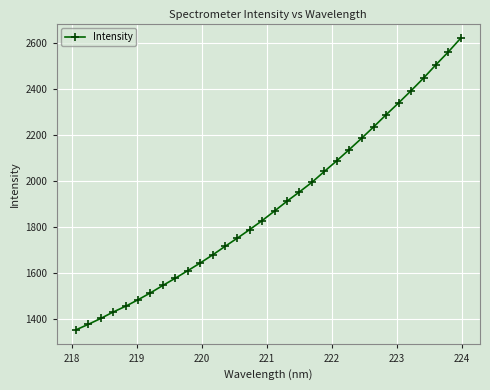

What is the value of the 27th point from the left?

2339.7